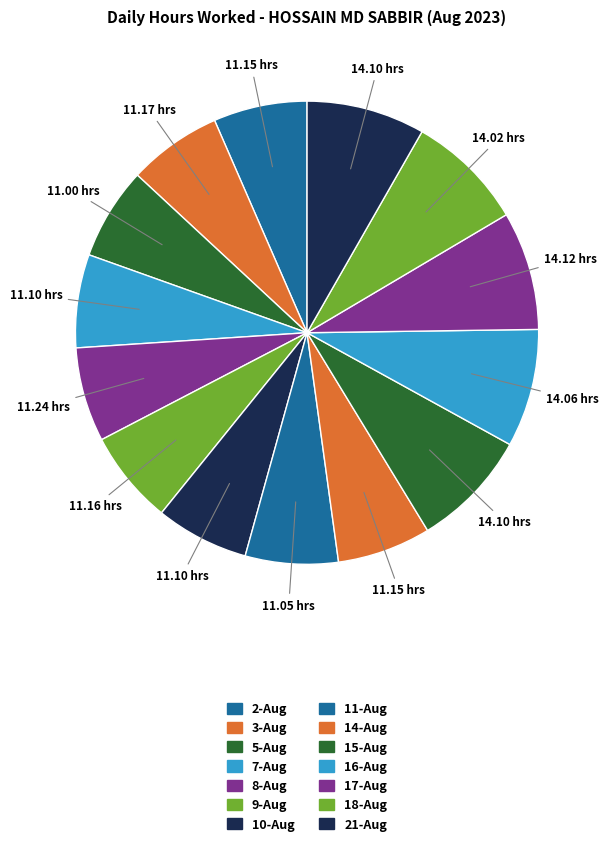

To the nearest percent, what is the difference between the largest and smallest slice percentages?

2%